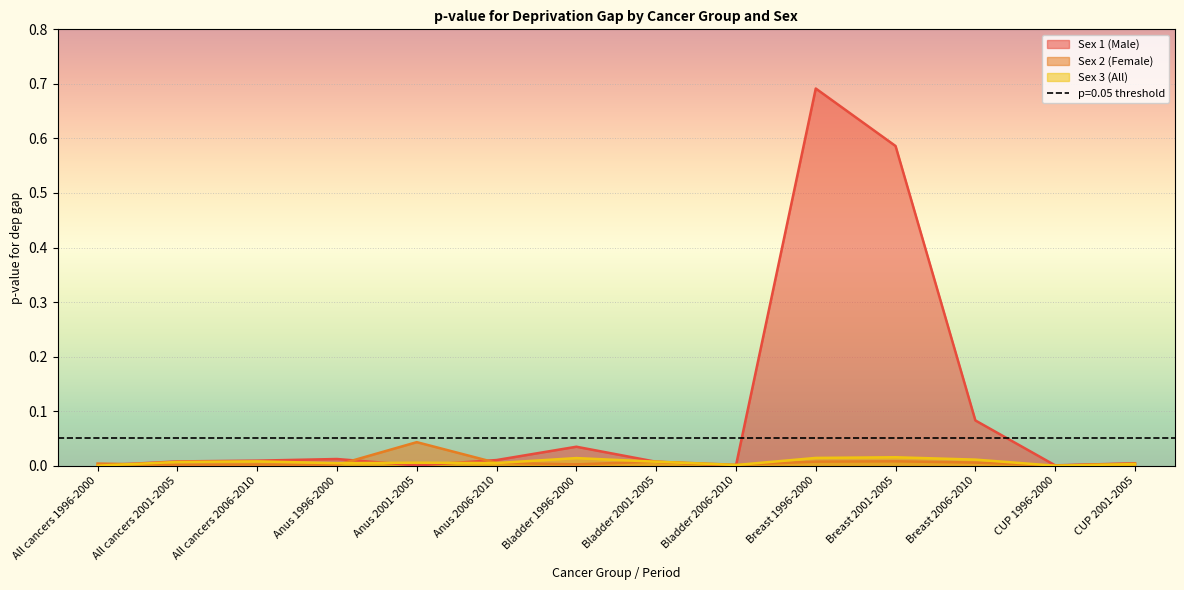

Reading left to right, list all the values displayed in this chart.

Sex 1 (Male): All cancers 1996-2000=0.0	All cancers 2001-2005=0.0	All cancers 2006-2010=0.0	Anus 1996-2000=0.0	Anus 2001-2005=0.0	Anus 2006-2010=0.0	Bladder 1996-2000=0.0	Bladder 2001-2005=0.0	Bladder 2006-2010=0.0	Breast 1996-2000=0.7	Breast 2001-2005=0.6	Breast 2006-2010=0.1	CUP 1996-2000=0.0	CUP 2001-2005=0.0
Sex 2 (Female): All cancers 1996-2000=0.0	All cancers 2001-2005=0.0	All cancers 2006-2010=0.0	Anus 1996-2000=0.0	Anus 2001-2005=0.0	Anus 2006-2010=0.0	Bladder 1996-2000=0.0	Bladder 2001-2005=0.0	Bladder 2006-2010=0.0	Breast 1996-2000=0.0	Breast 2001-2005=0.0	Breast 2006-2010=0.0	CUP 1996-2000=0.0	CUP 2001-2005=0.0
Sex 3 (All): All cancers 1996-2000=0.0	All cancers 2001-2005=0.0	All cancers 2006-2010=0.0	Anus 1996-2000=0.0	Anus 2001-2005=0.0	Anus 2006-2010=0.0	Bladder 1996-2000=0.0	Bladder 2001-2005=0.0	Bladder 2006-2010=0.0	Breast 1996-2000=0.0	Breast 2001-2005=0.0	Breast 2006-2010=0.0	CUP 1996-2000=0.0	CUP 2001-2005=0.0